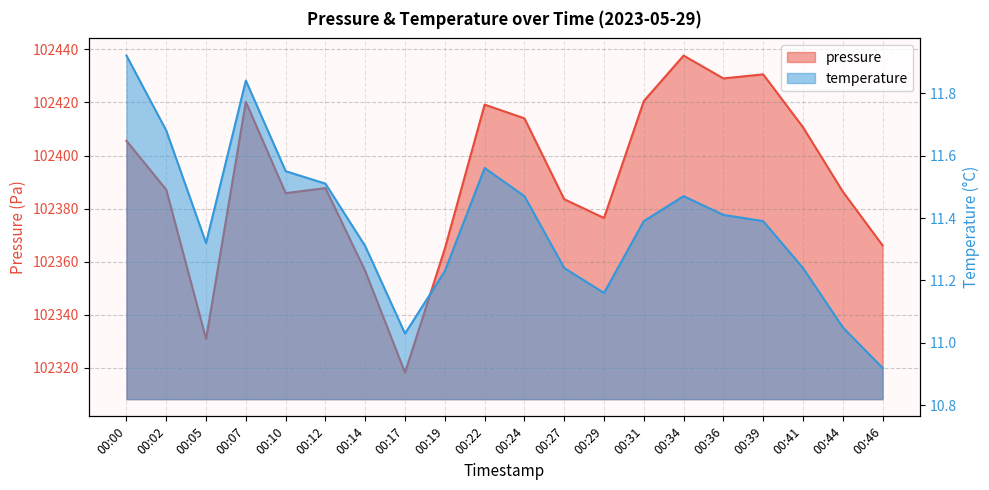

Reading right to left, list all the values displayed in this chart.

pressure: 102366.2	102386.4	102410.7	102430.6	102429.1	102437.7	102420.5	102376.5	102383.6	102414.0	102419.2	102364.9	102318.2	102356.5	102387.8	102385.8	102420.2	102330.9	102387.1	102405.6
temperature: 10.9	11.1	11.2	11.4	11.4	11.5	11.4	11.2	11.2	11.5	11.6	11.2	11.0	11.3	11.5	11.6	11.8	11.3	11.7	11.9